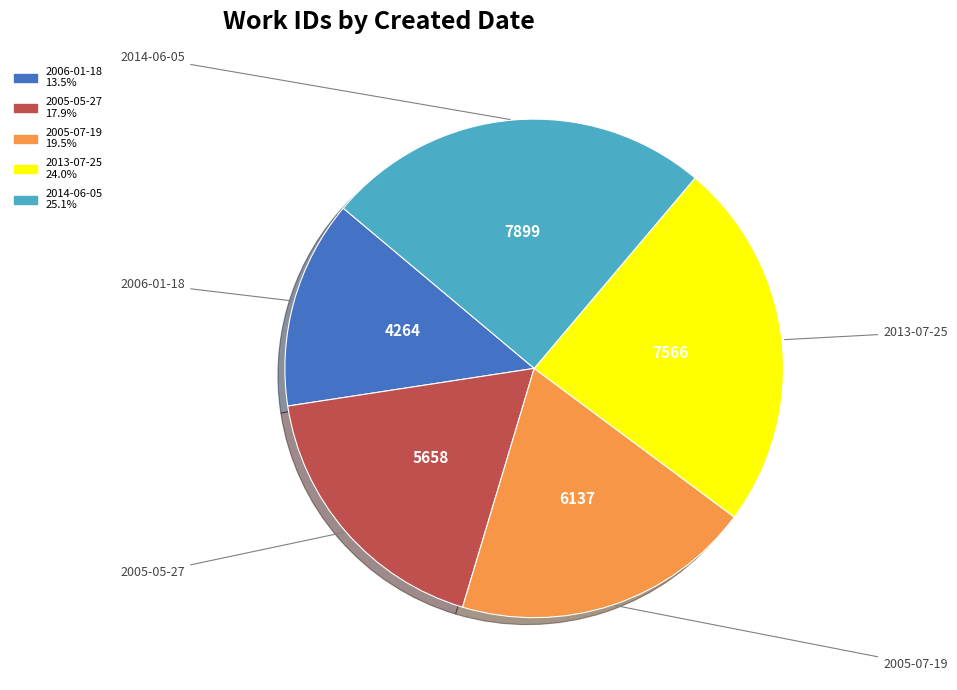

Is the sum of 2005-07-19 and 2005-05-27 greater than half?

No